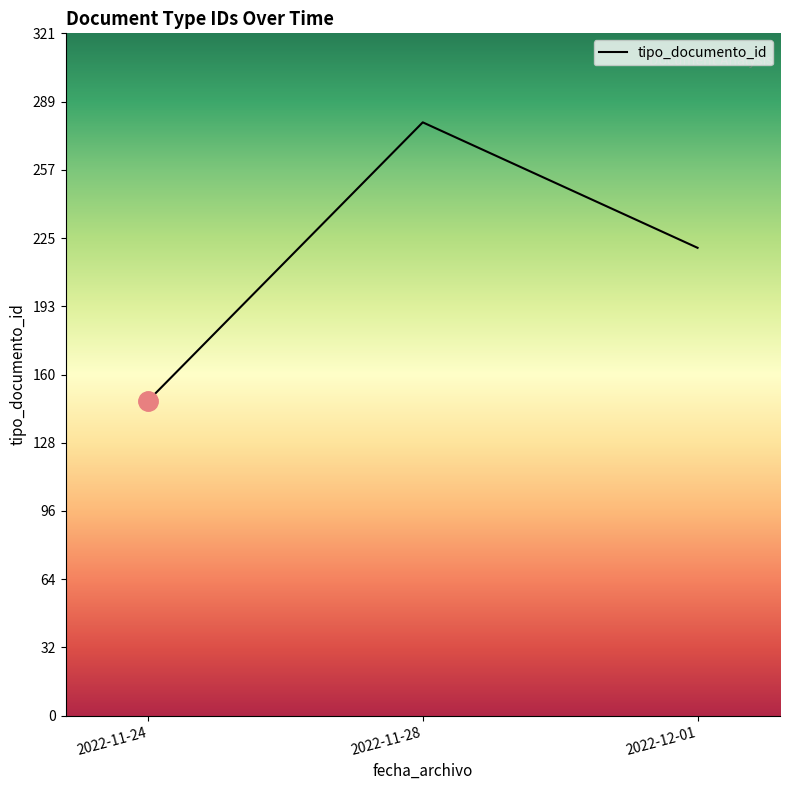

What is the sum of the values at 2022-11-28 and 2022-12-01?

499